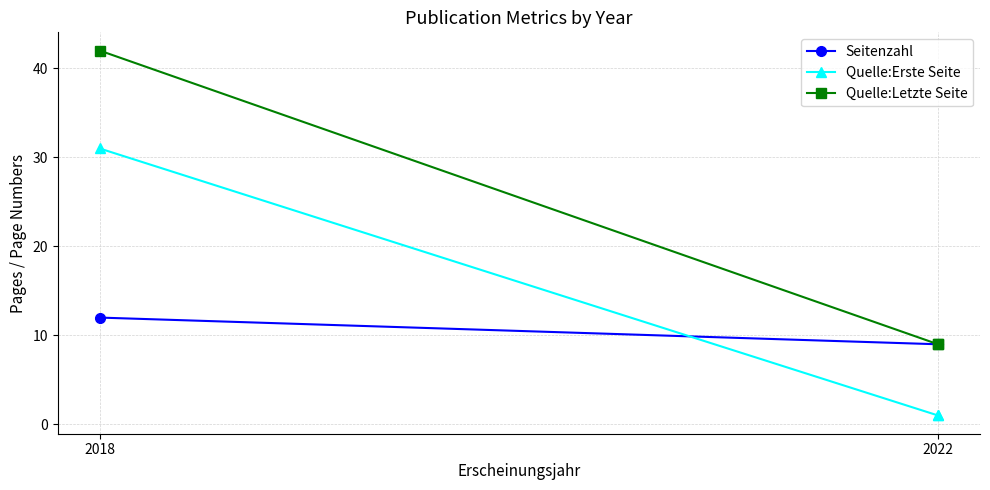

Is it true that Seitenzahl equals 6 at 2022?

False